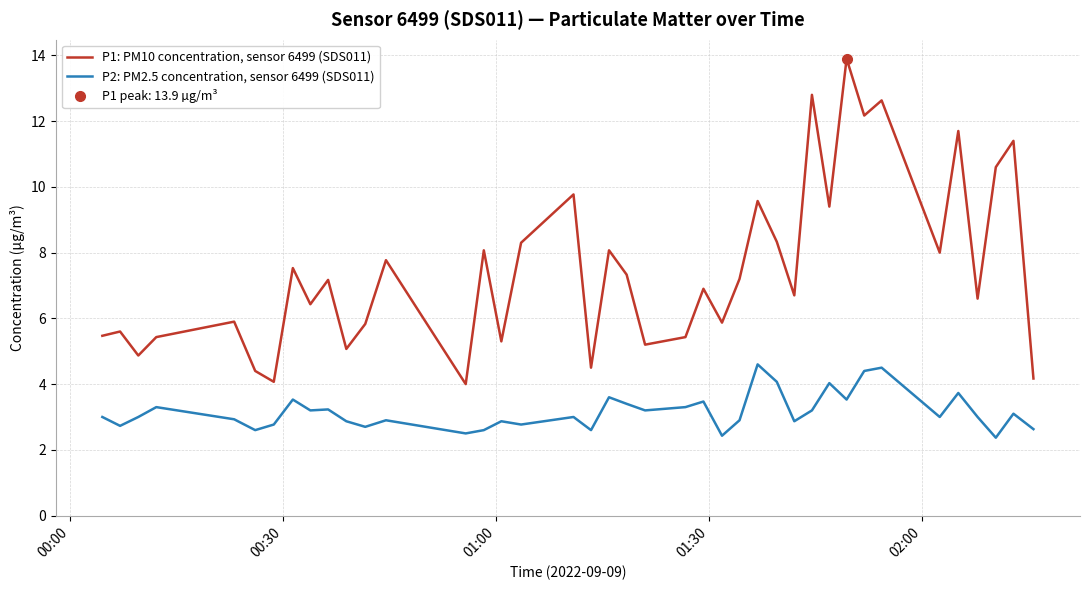

True or false: P1: PM10 concentration, sensor 6499 (SDS011) and P2: PM2.5 concentration, sensor 6499 (SDS011) cross at least once.

False